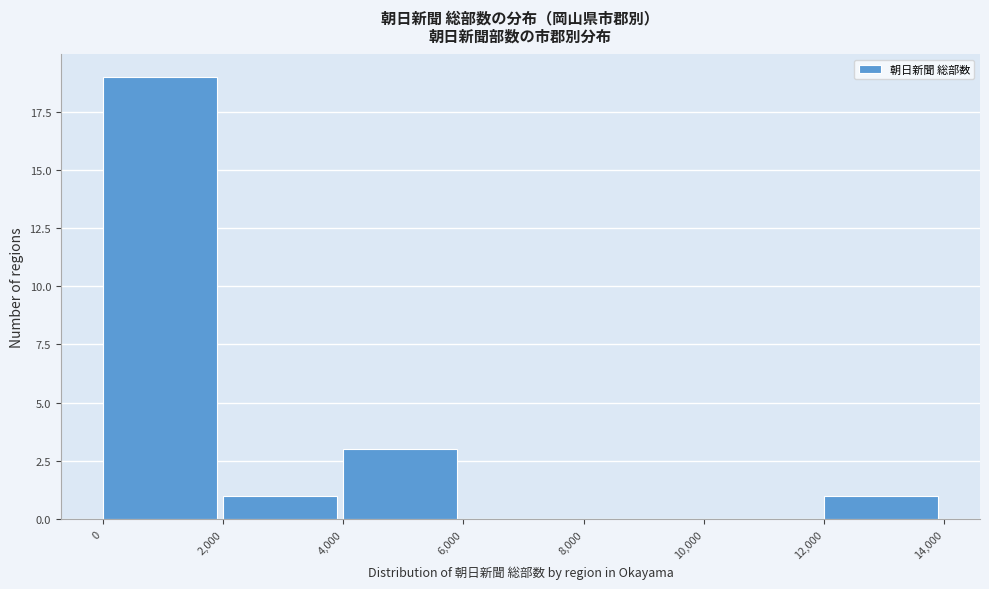

Reading left to right, list every bar in this chart as the range it spans on the x-axis followed by its height. The values are not printed on the chart, so give them approximately, as read against the axis.

0 to 2,000: 19
2,000 to 4,000: 1
4,000 to 6,000: 3
6,000 to 8,000: 0
8,000 to 10,000: 0
10,000 to 12,000: 0
12,000 to 14,000: 1